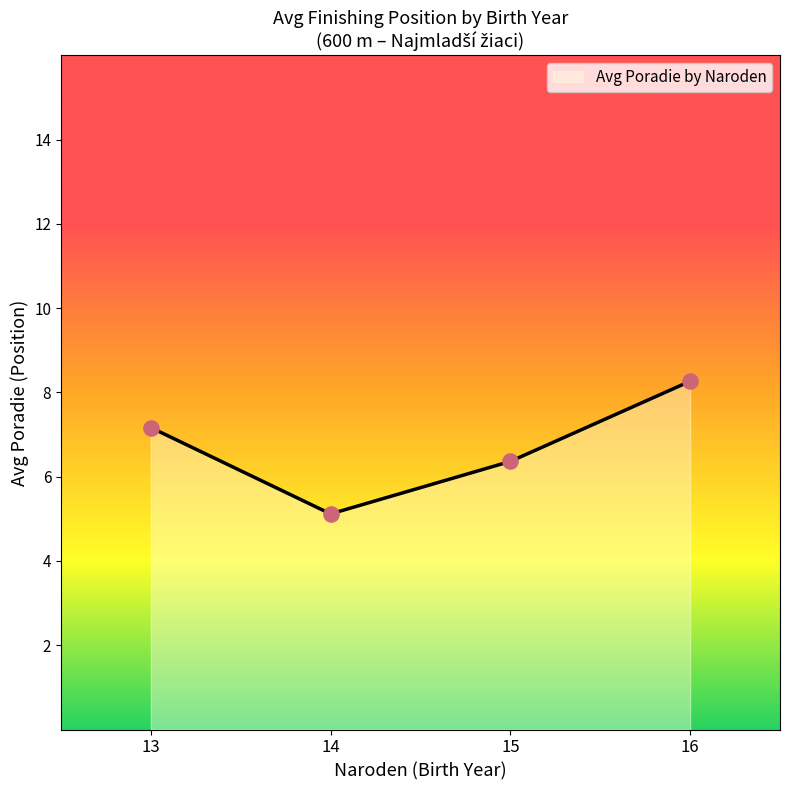

What is the change in value from 13 to 16?

+1.1